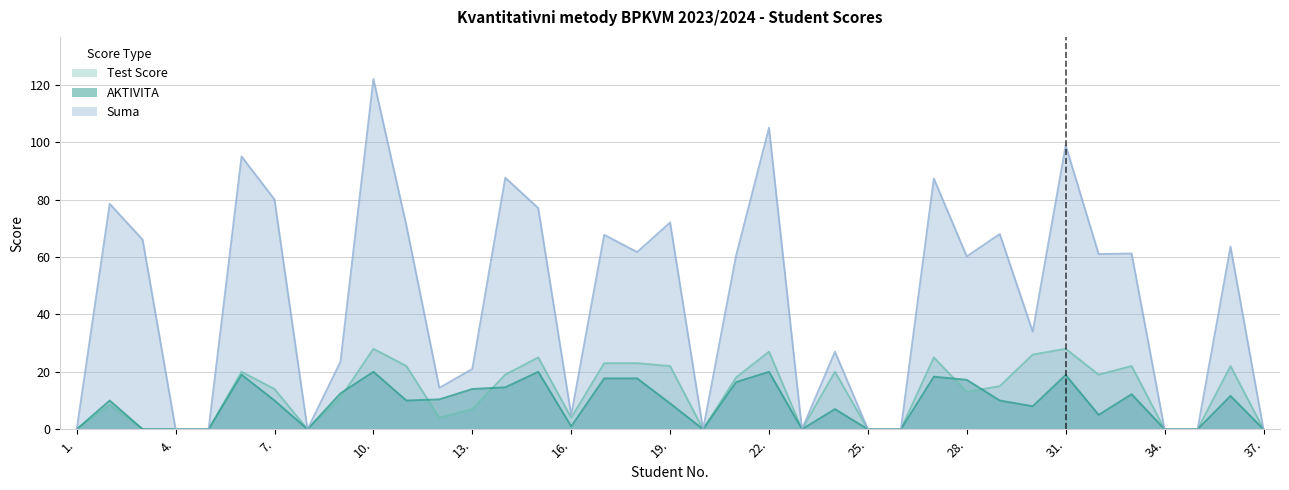

What position from the right is 23.?

15